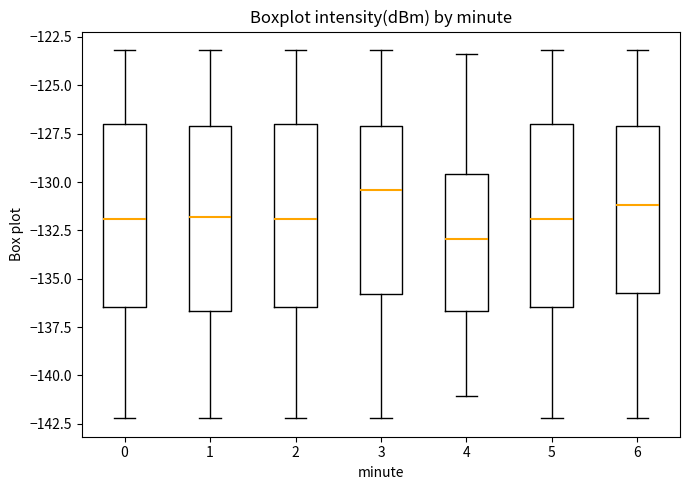

Where is the upper edge of the box at x = 0 on the y-axis? The values are not printed on the chart, so give them approximately, as read against the axis.

-127.0